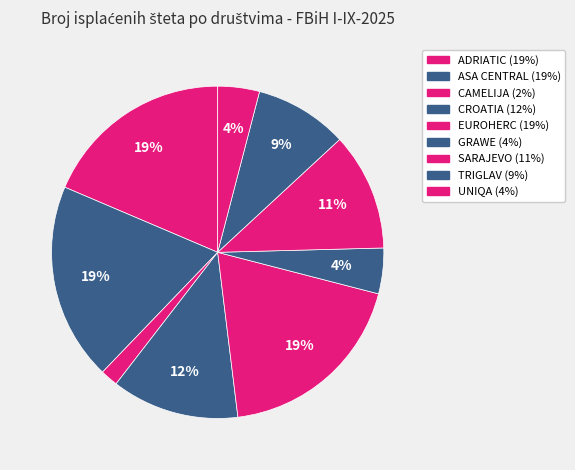

To the nearest percent, what is the average slice percentage?

11%